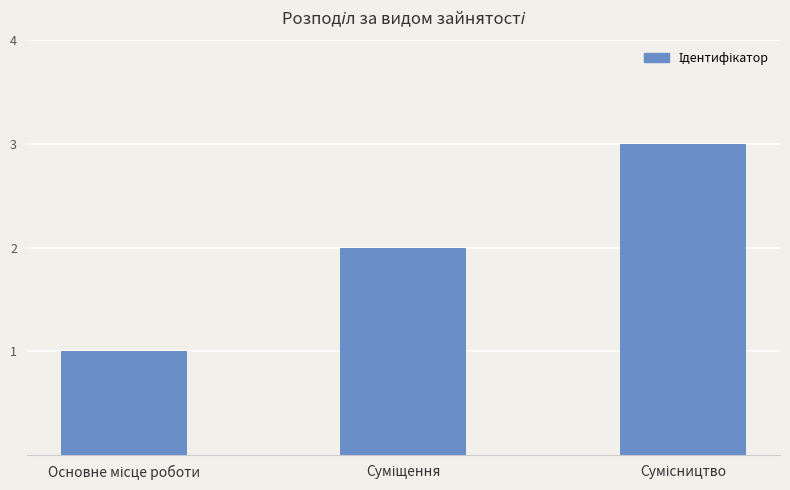

What is the maximum value shown in the chart?

3